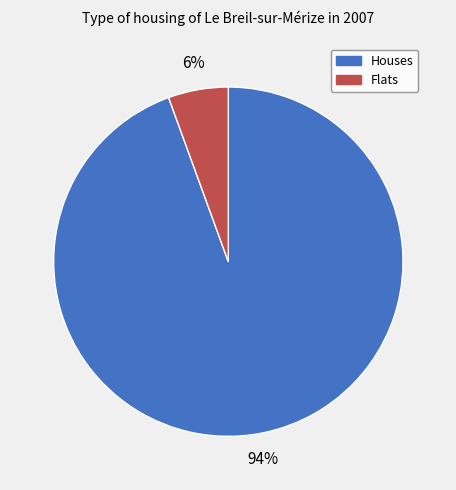

Is there any slice that represents more than half of the pie?

Yes